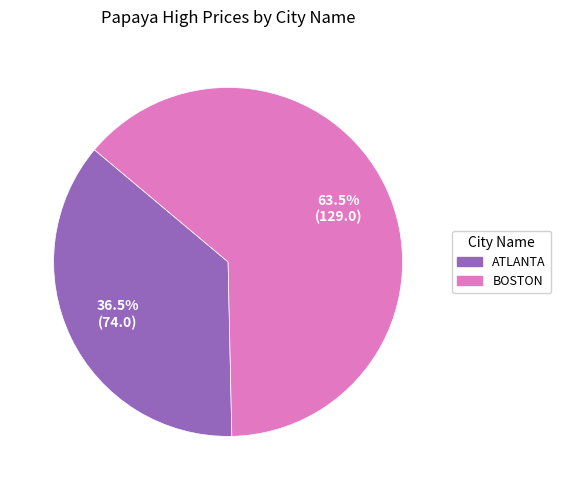

To the nearest percent, what is the average slice percentage?

50%